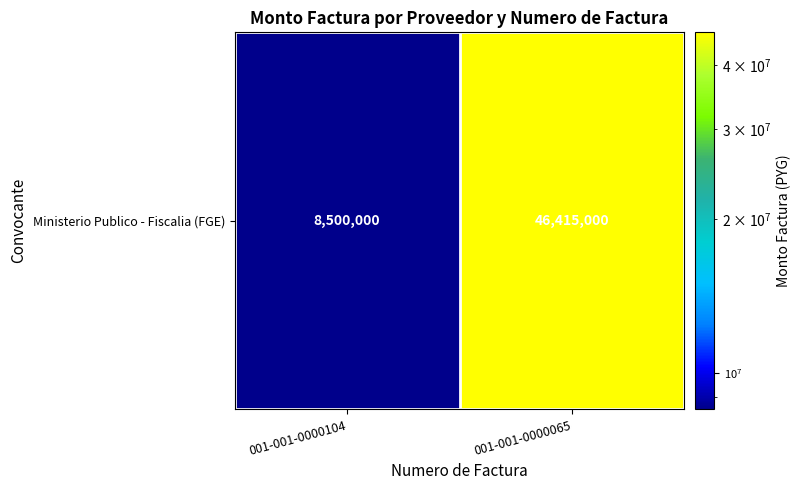

List the labels in order of value, smallest first.

001-001-0000104, 001-001-0000065